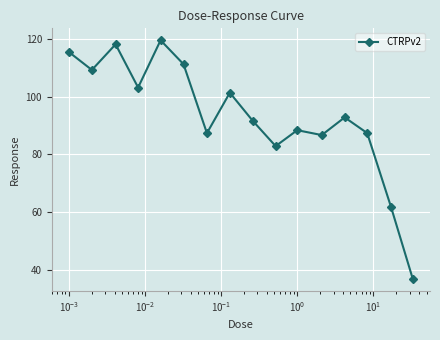

What is the minimum value shown in the chart?

36.8